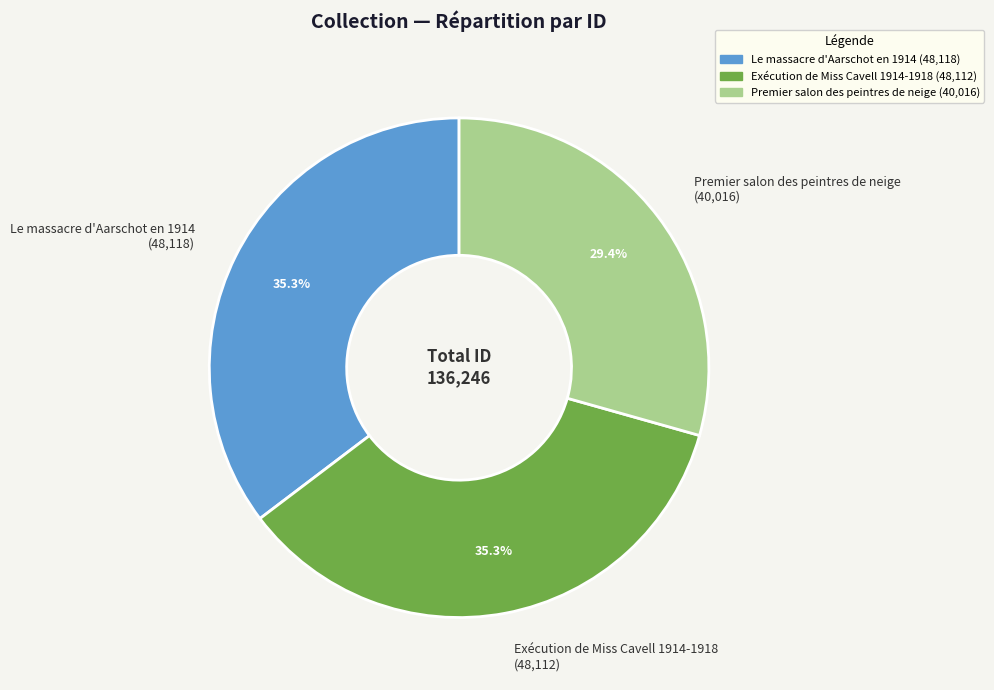

What percentage is the Le massacre d'Aarschot en 1914 slice, to the nearest percent?

35%